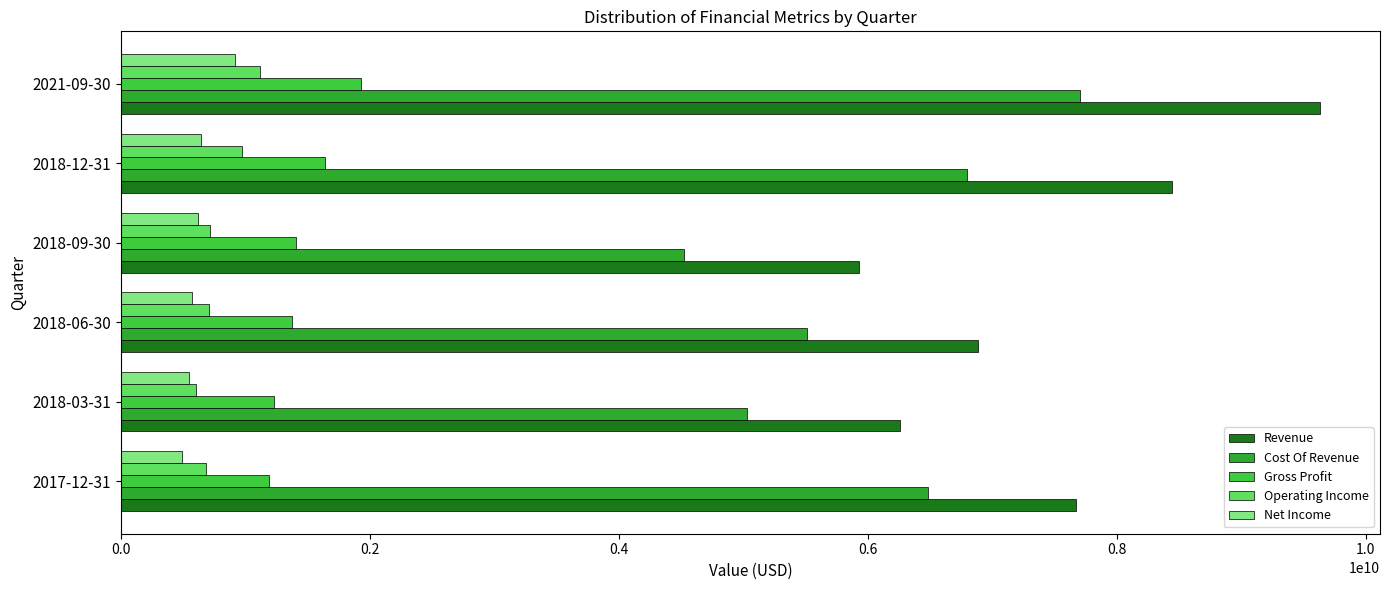

Count the number of categories in the chart.

6